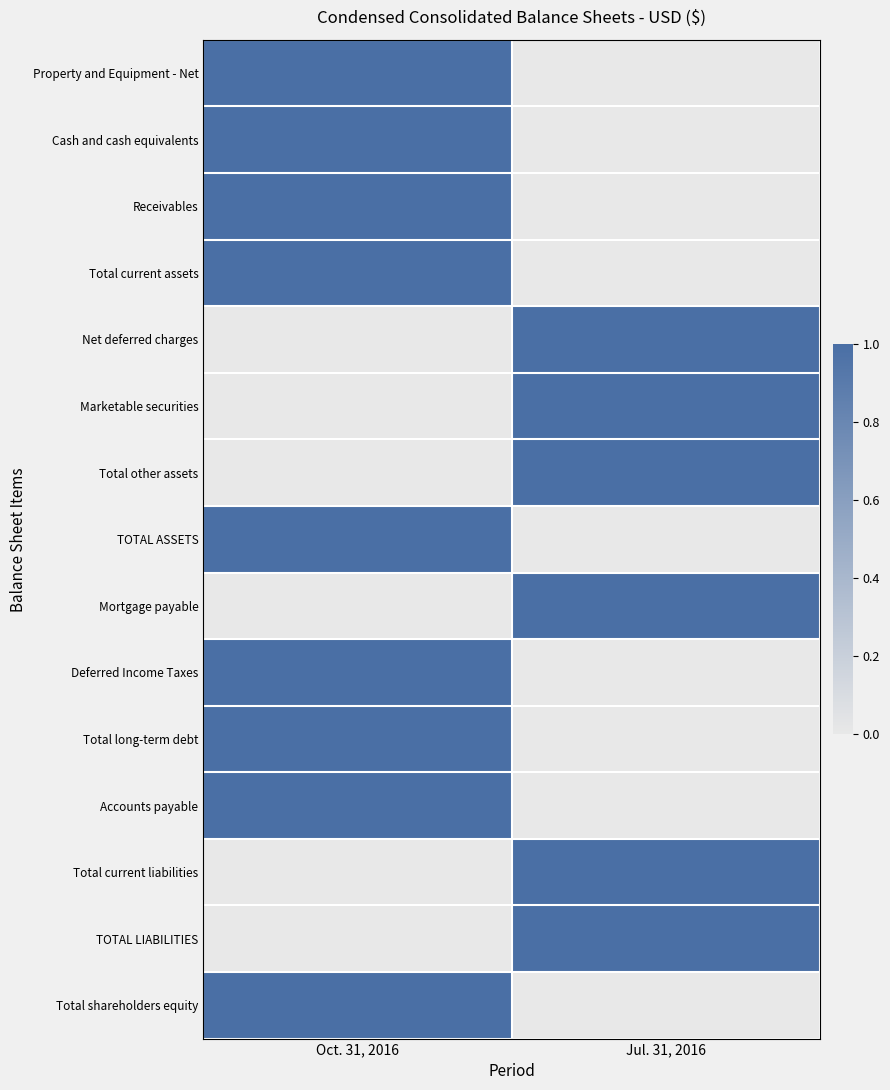

At which category is the sum across all series the highest?

Oct. 31, 2016